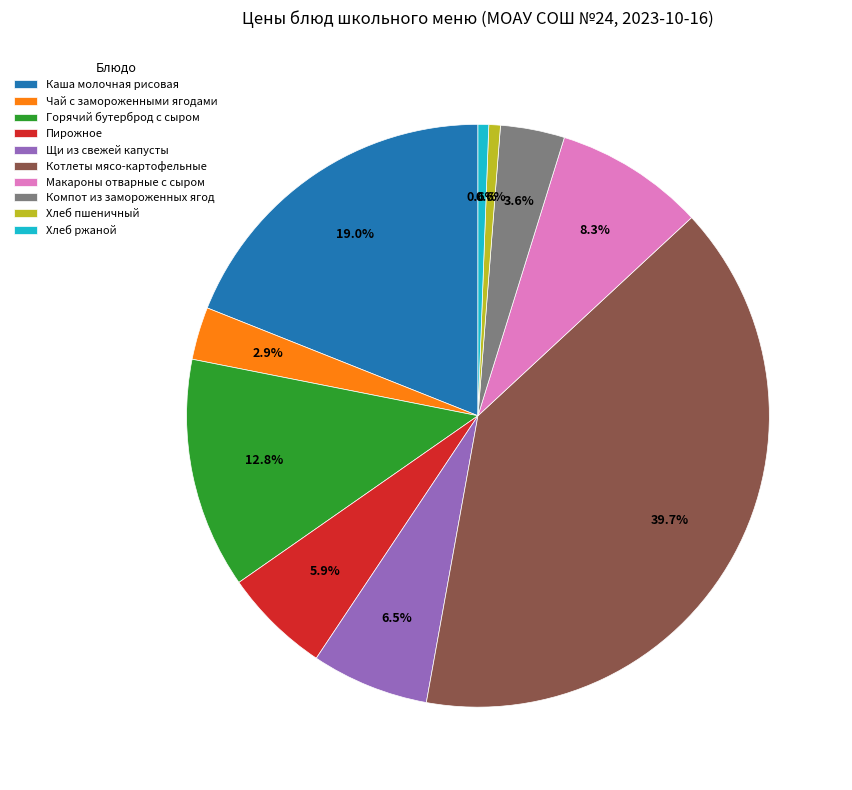

What is the largest slice in the pie chart?

Котлеты мясо-картофельные